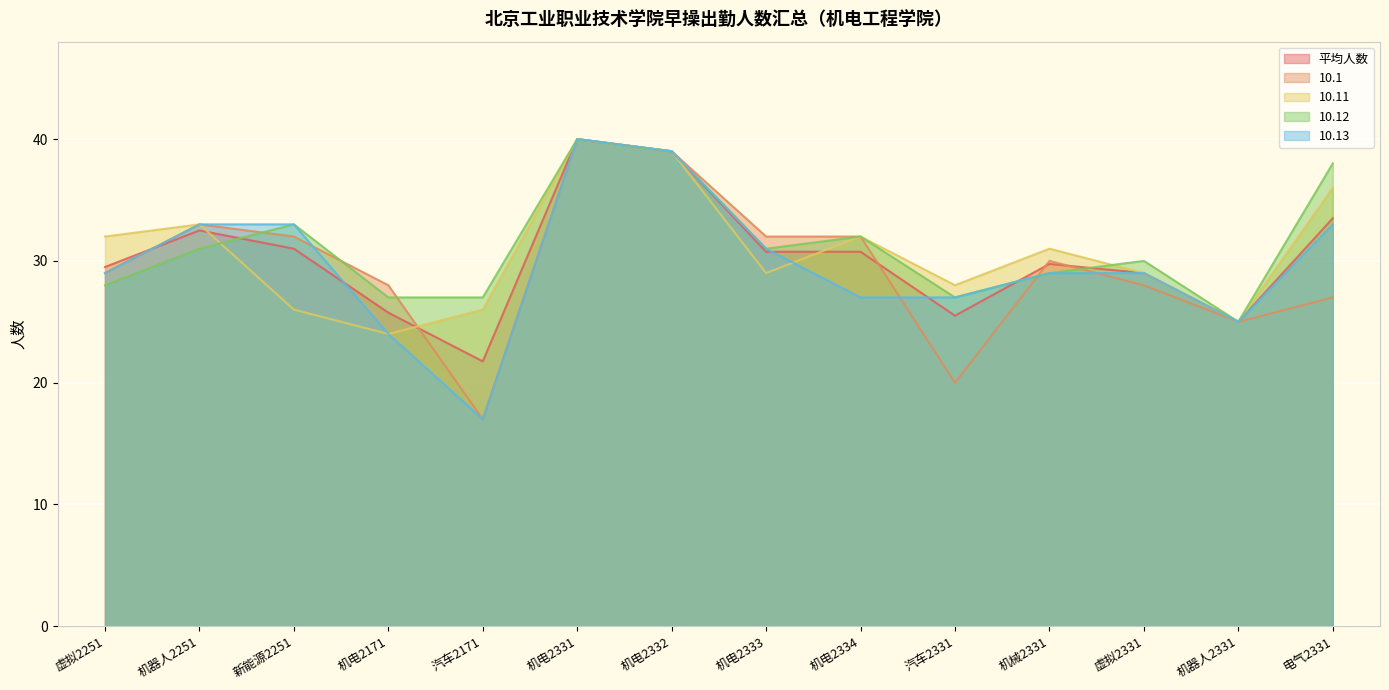

In 10.1, how many points are higher than both neighbors (excluding endpoints)?

3